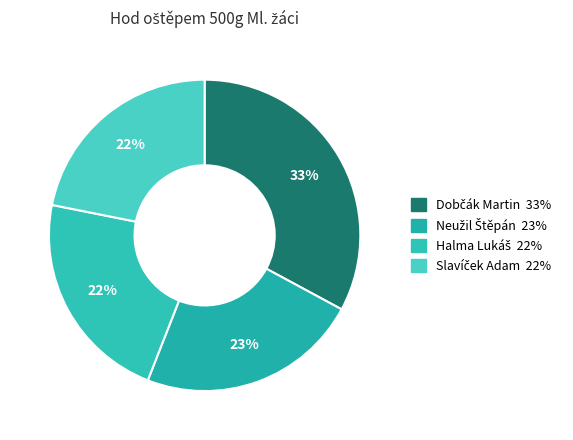

Rank the categories by value from lowest to highest.

Slavíček Adam, Halma Lukáš, Neužil Štěpán, Dobčák Martin